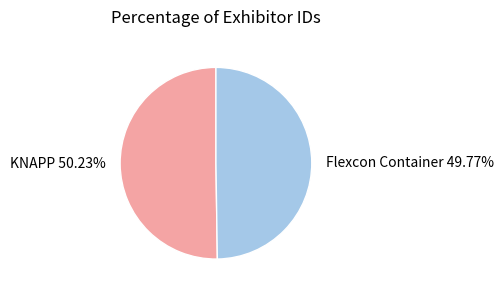

True or false: Flexcon Container accounts for 50% of the total.

True